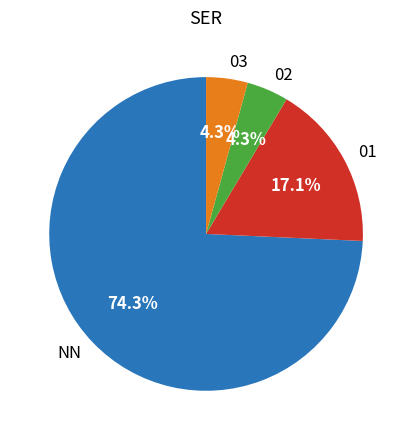

What is the ratio of the value at 01 to the value at NN?

0.2